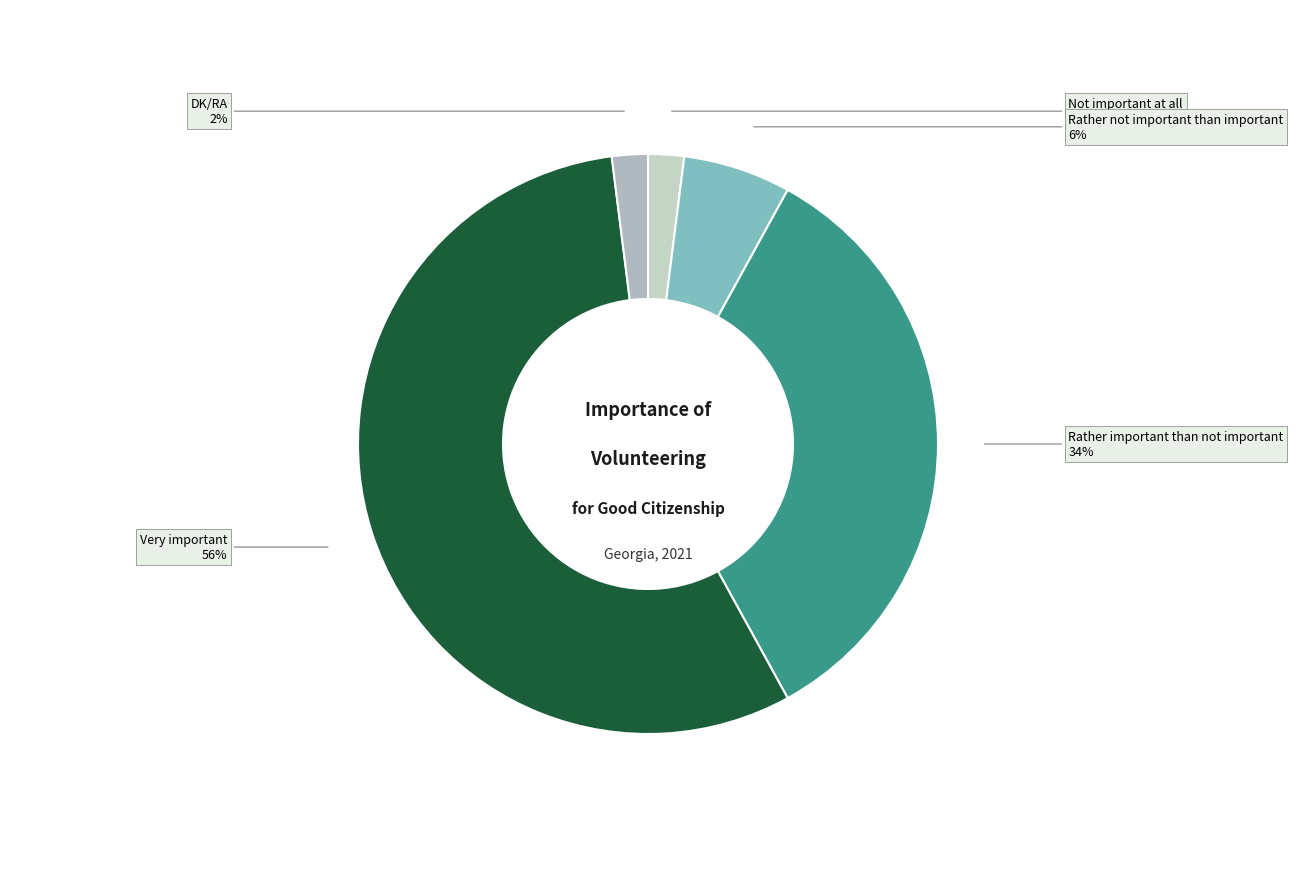

How many segments does this pie chart have?

5